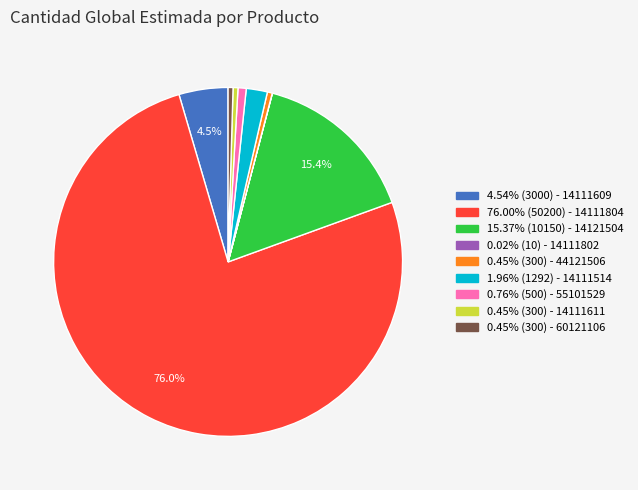

Is there a majority slice in this chart?

Yes